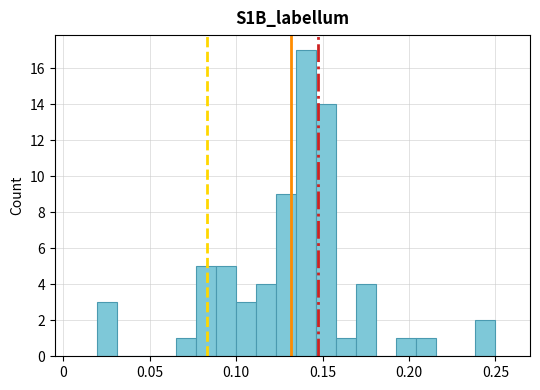

Around what value on the x-axis is the tallest bar? Give the approximate position of its centre, as read against the axis.

0.140